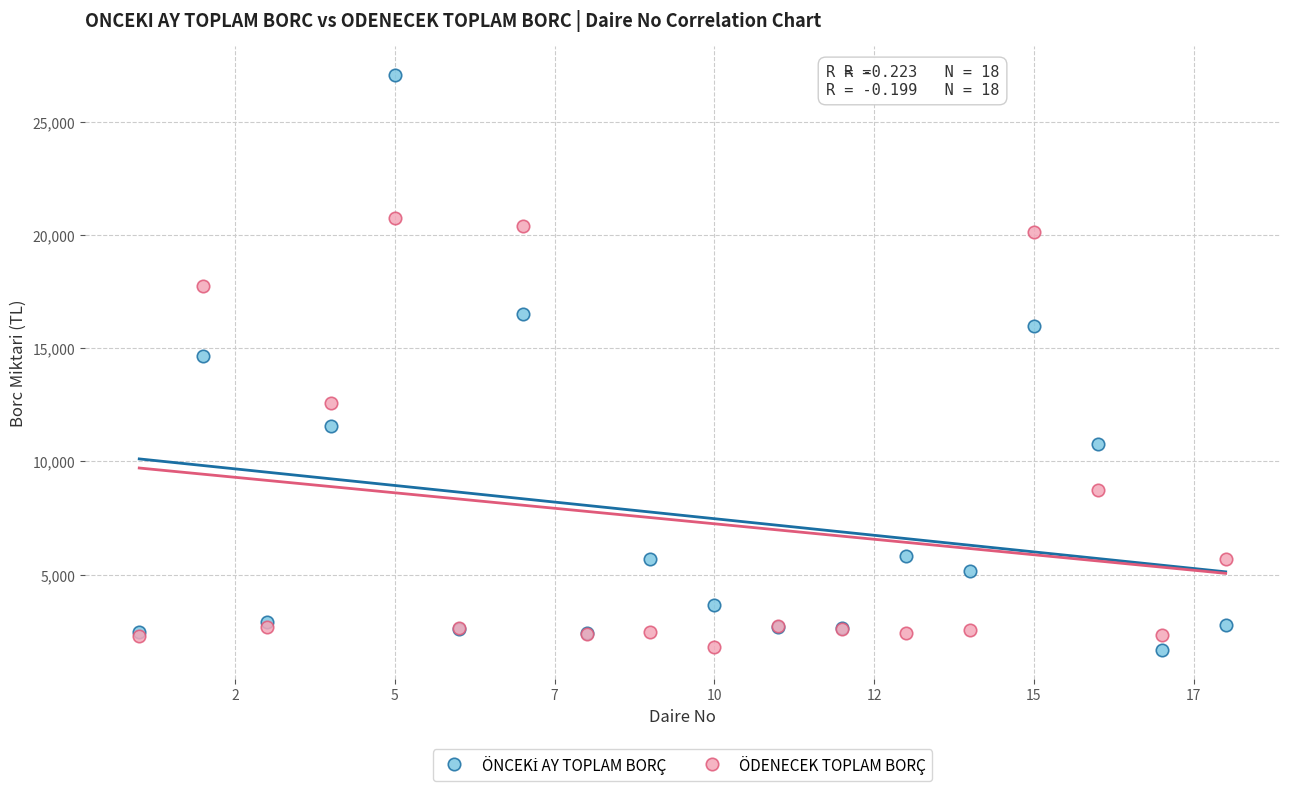

What is the X range (max minus min) for the scatter plot?

17.0